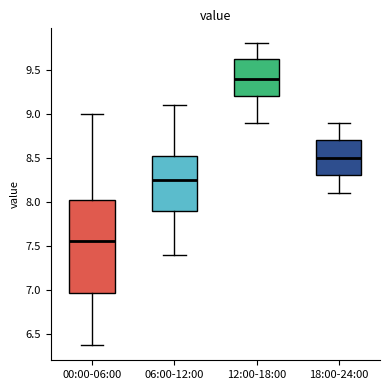

Which box's median line is the highest?

12:00-18:00